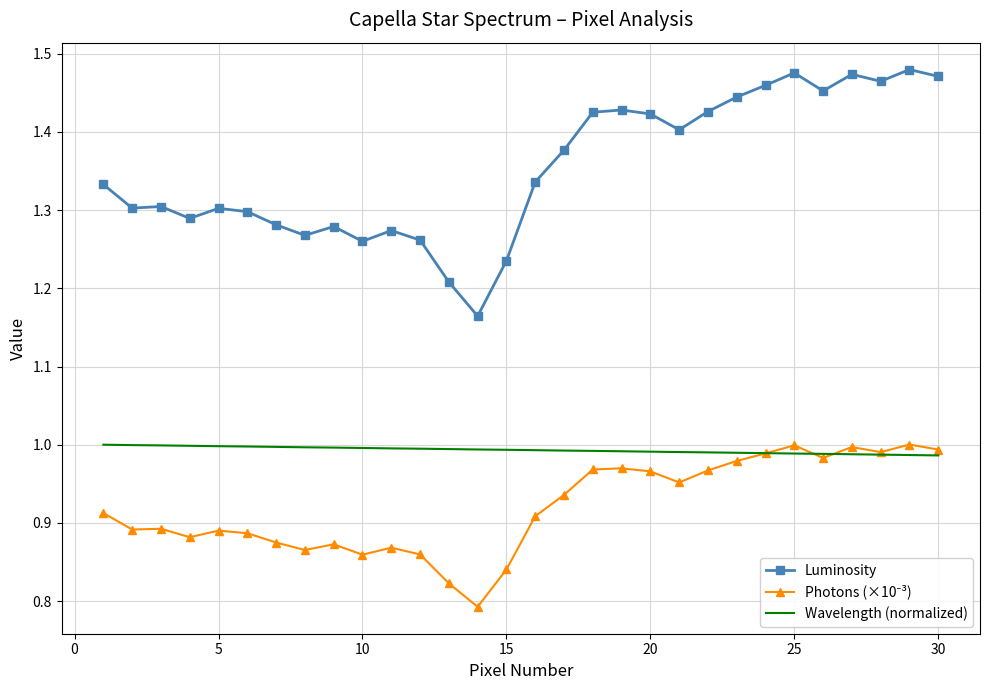

Which series has the largest range (max minus min)?

Luminosity